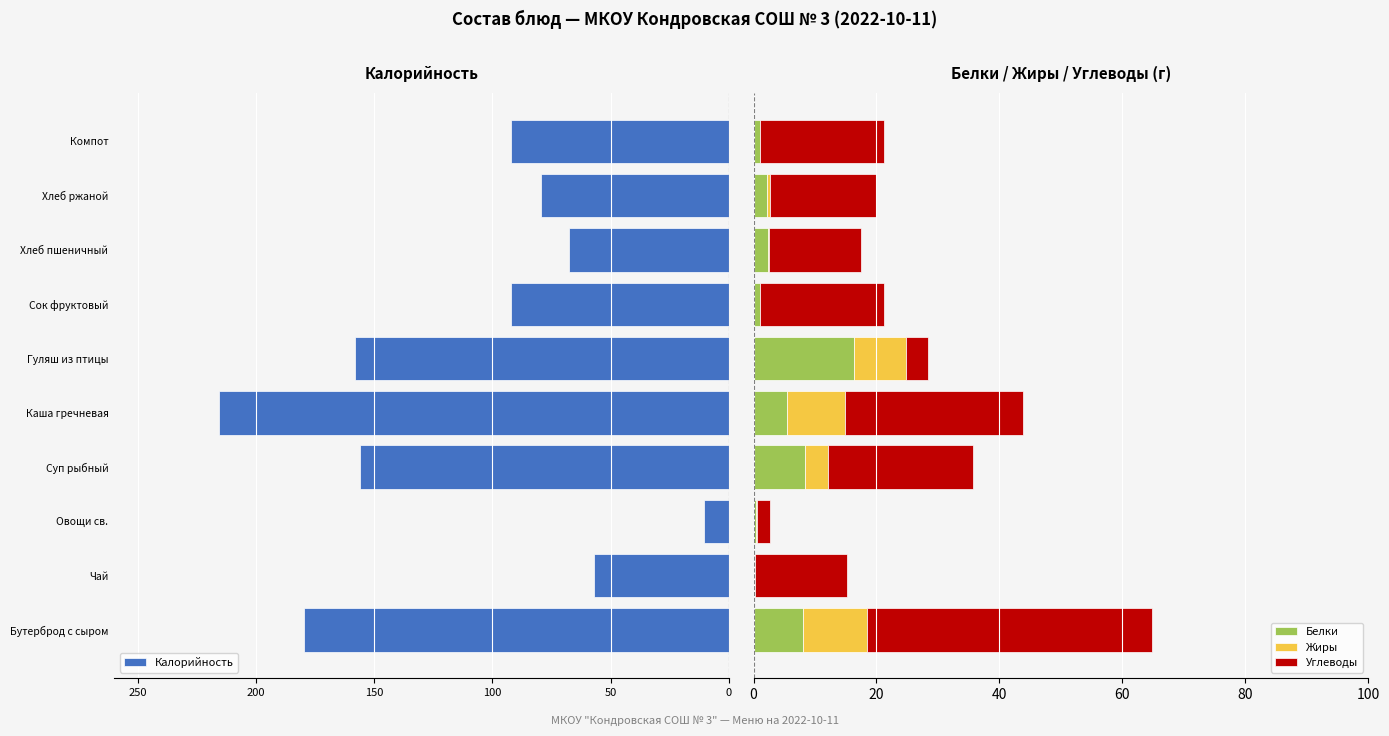

Are the bars grouped side by side (vs. stacked)?

Yes